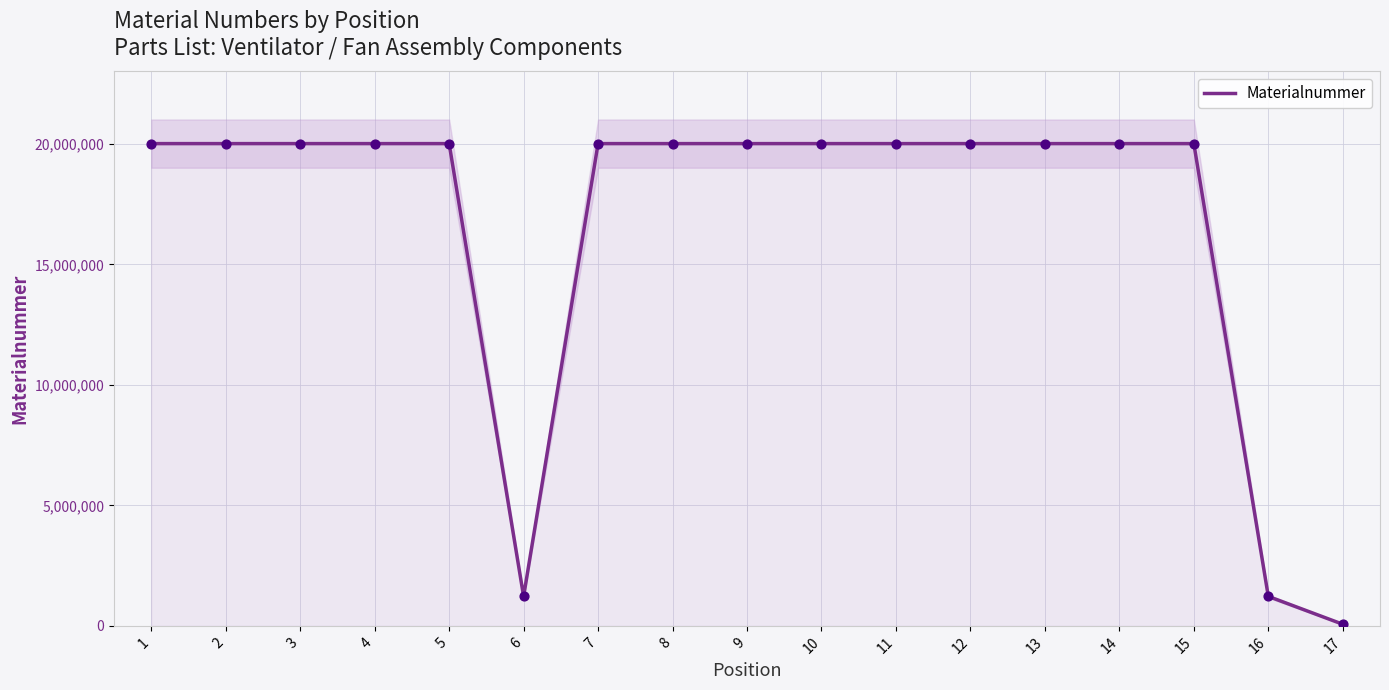

Approximately how many times larger is the value at 8 compared to 13?

1.0